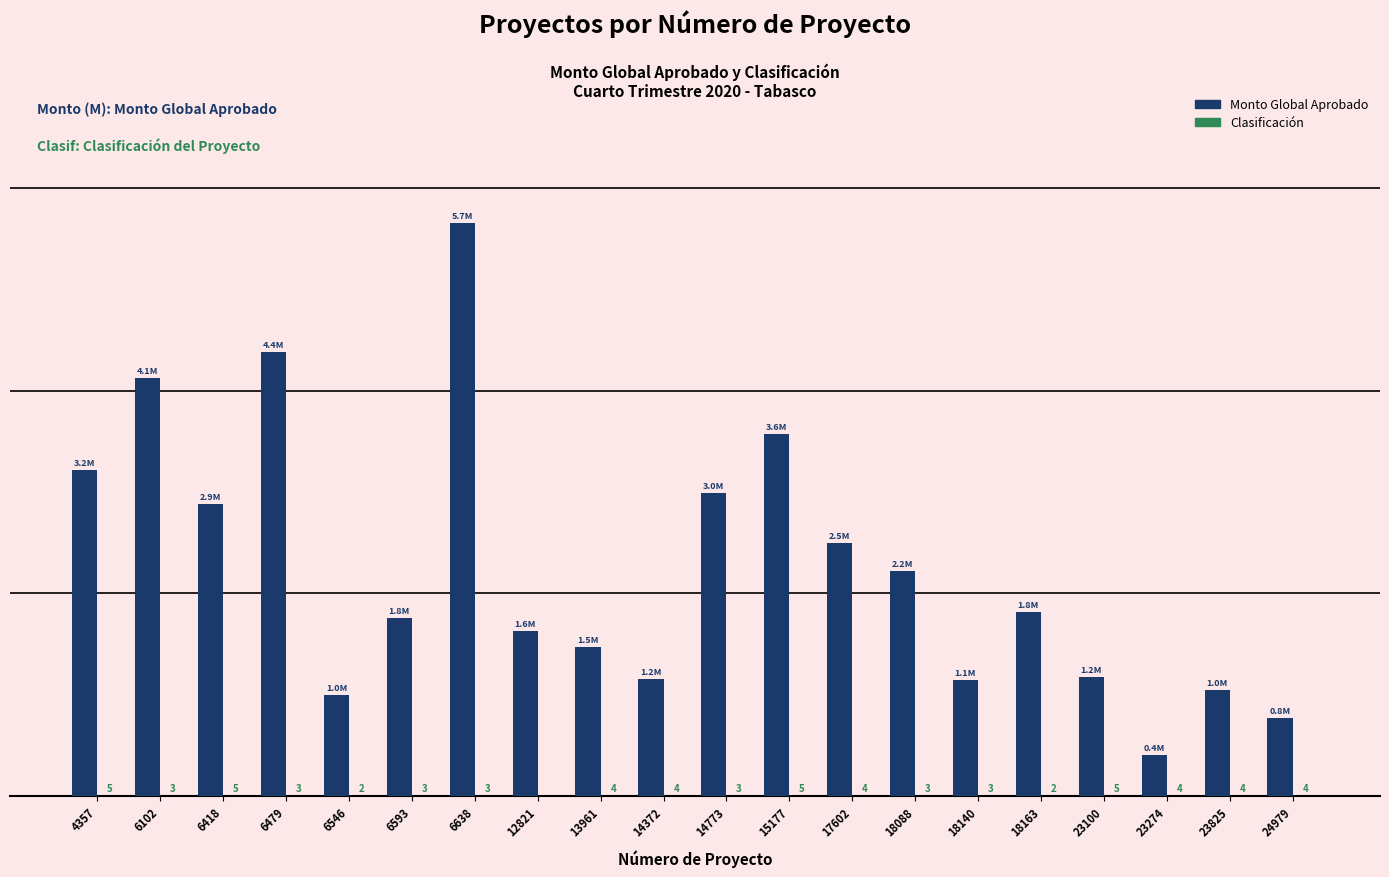

What is the value of the Clasificación bar at the 12th from the left?

5